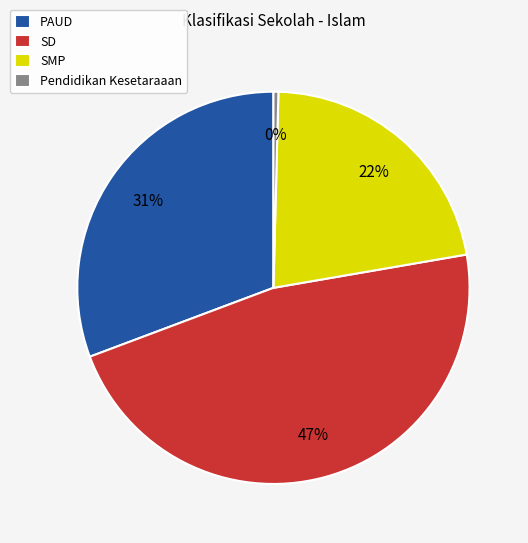

Between SMP and PAUD, which is larger?

PAUD